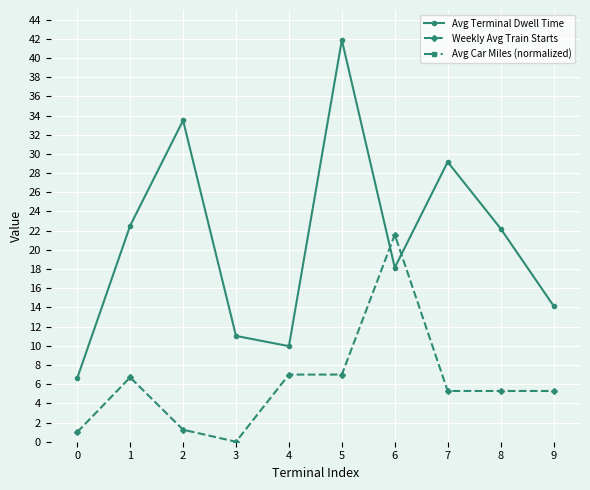

Which series has the widest spread of values?

Avg Car Miles (normalized)